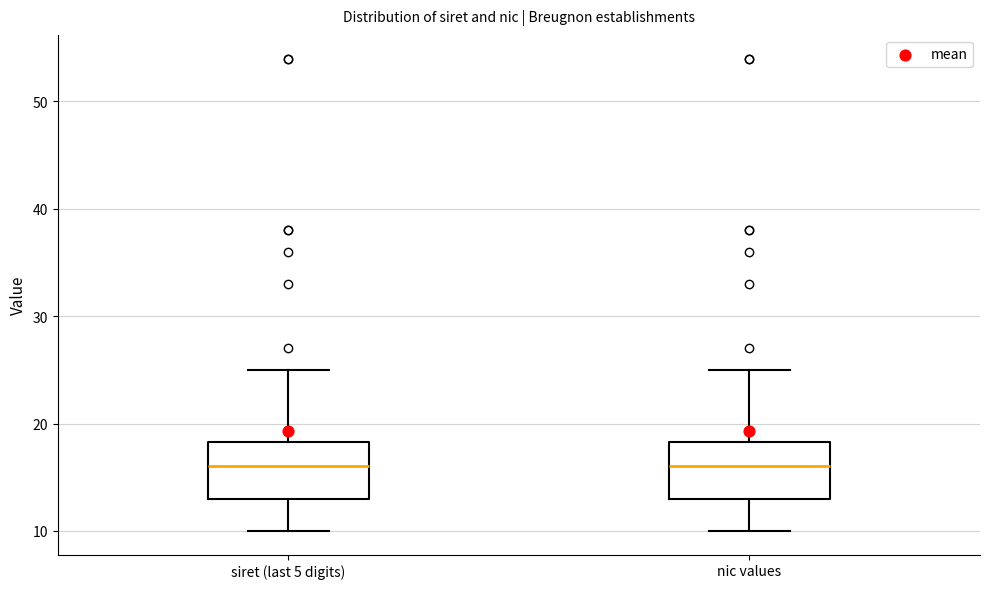

Reading left to right, read every box against the y-axis: the position of its median line, the range the box covers, and the ends of its whiskers. The values are not printed on the chart, so give them approximately, as read against the axis.

siret (last 5 digits): median 16, box 13 to 18, whiskers 10 to 25
nic values: median 16, box 13 to 18, whiskers 10 to 25